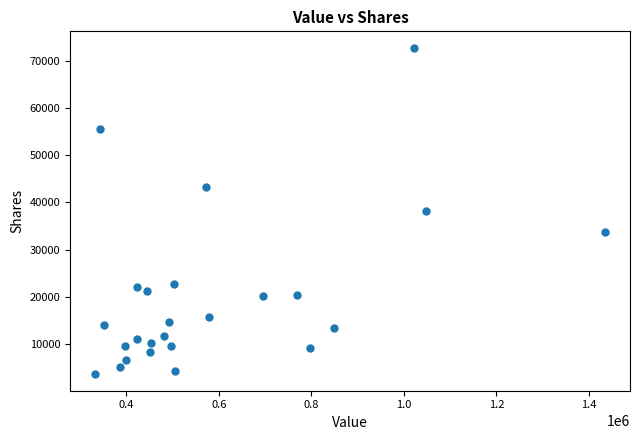

What is the range of X values (max minus min)?

1101000